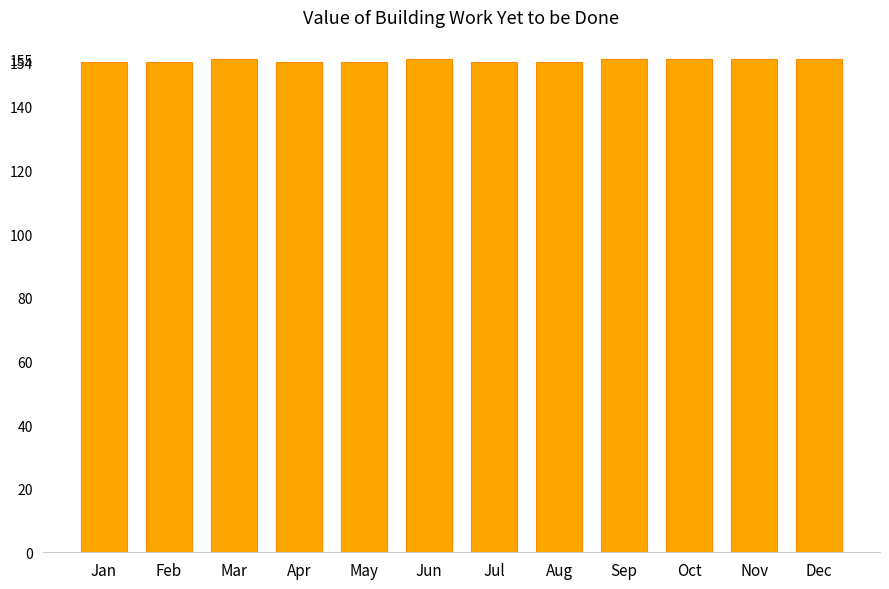

What is the value of the 12th bar from the left?

155